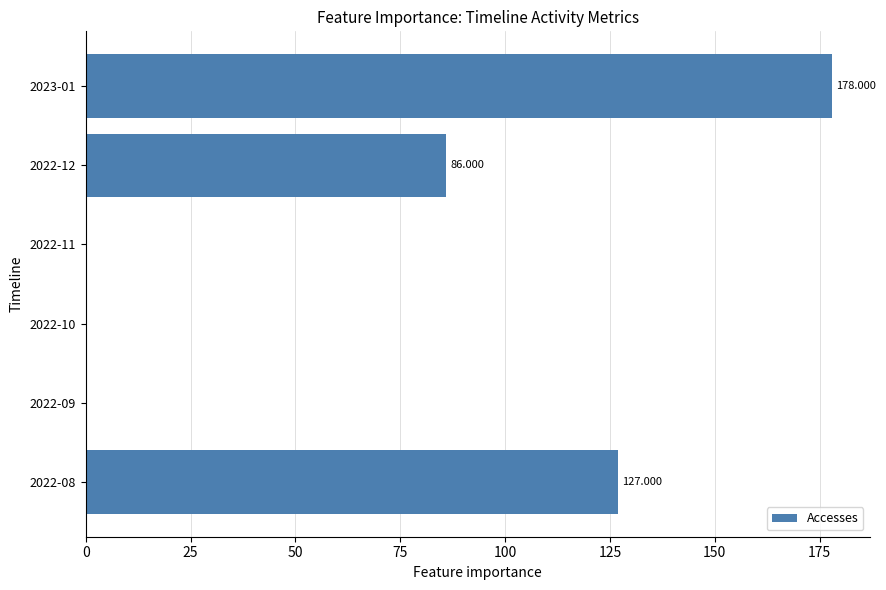

What is the maximum value shown in the chart?

178